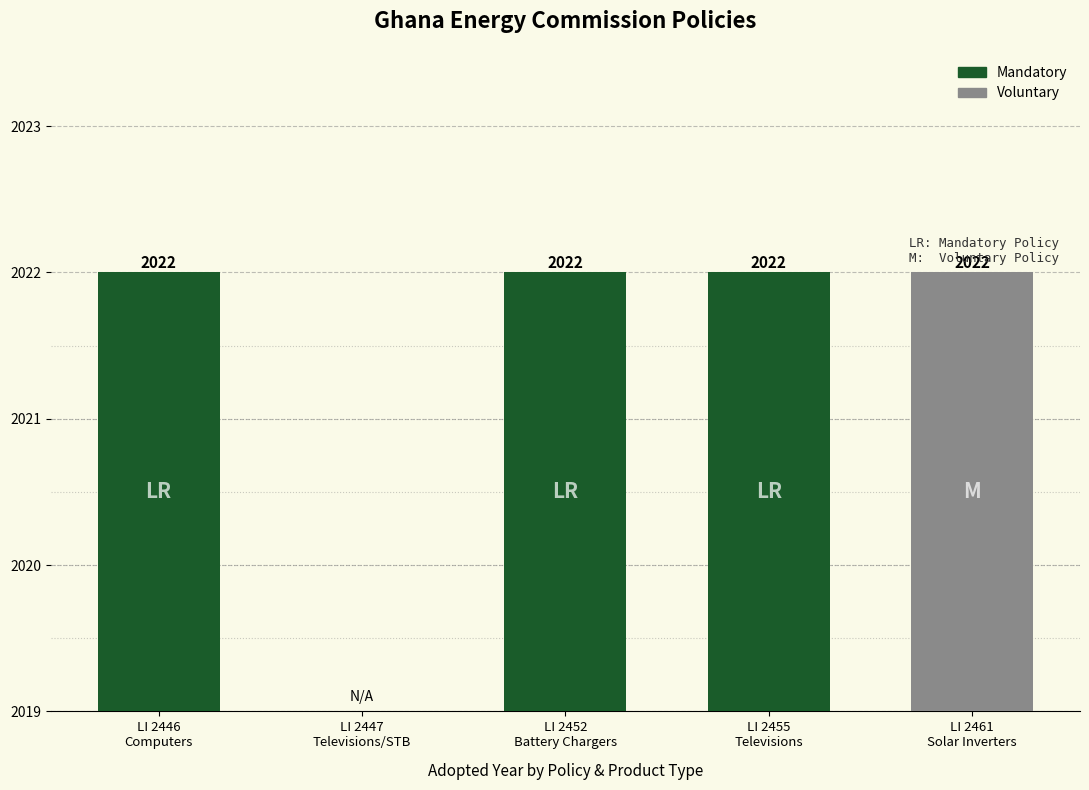

Does the chart contain any negative values?

No